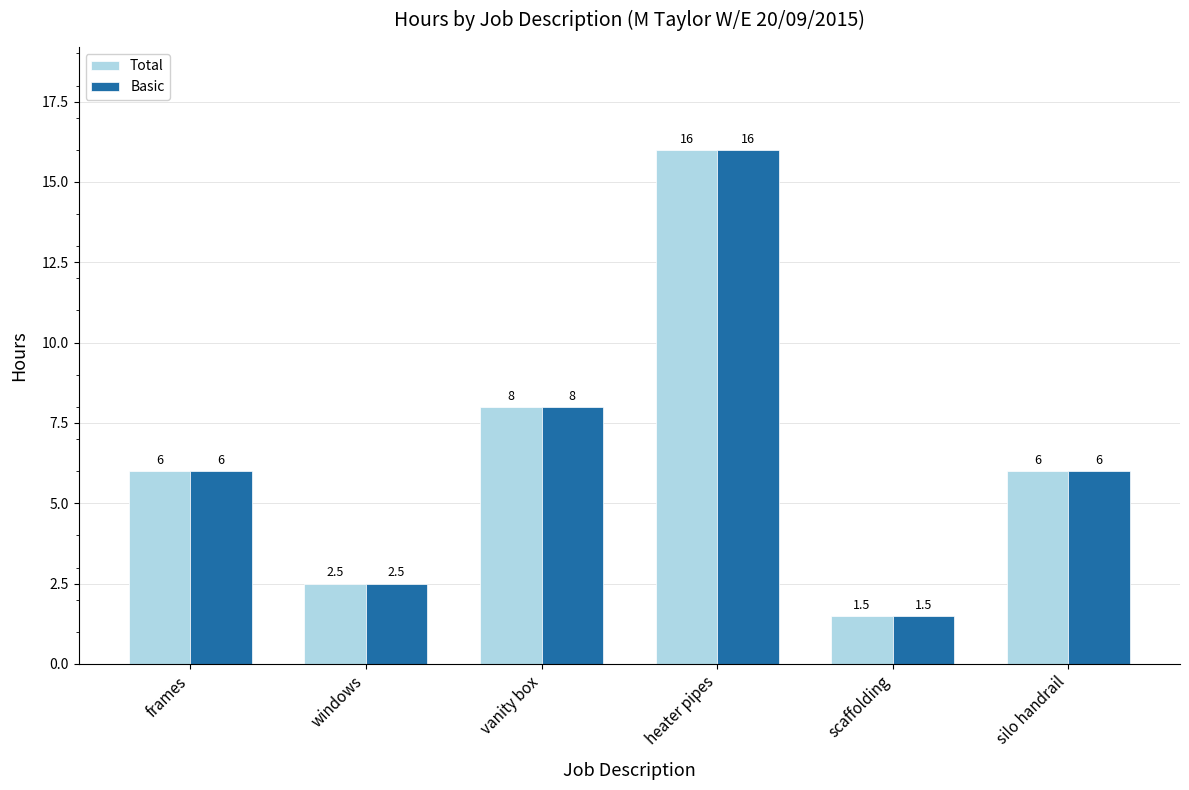

How many bars are there in each group?

2